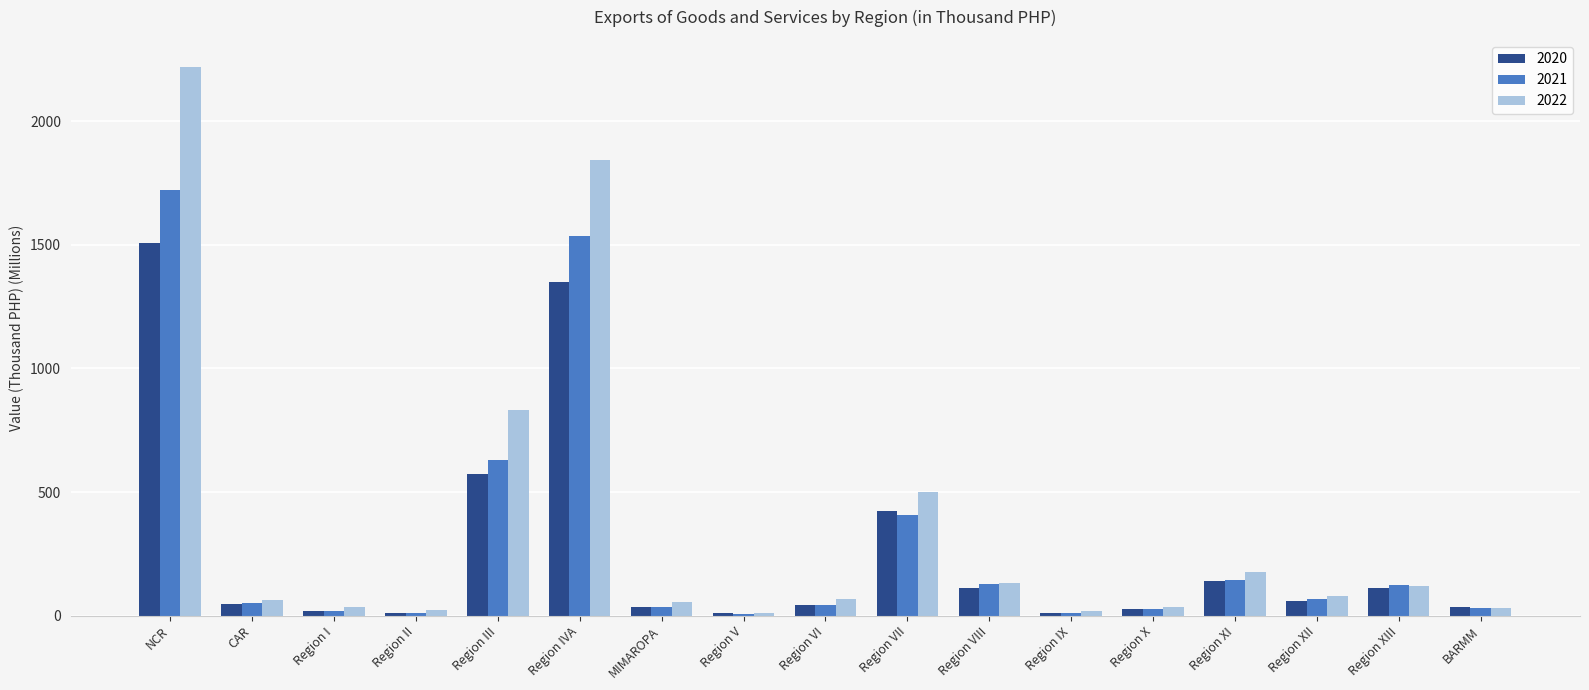

What is the average value of the 2020 series?

266.1